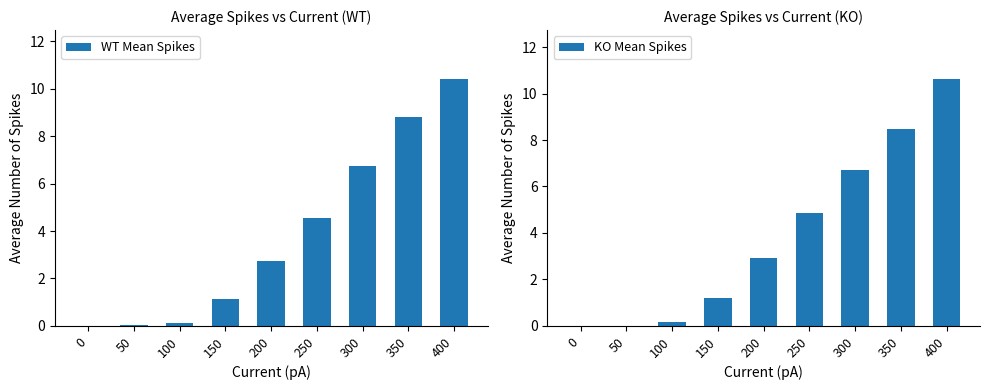

Reading left to right, transcribe all the data shown in this chart.

WT Mean Spikes: 0.0	0.0	0.1	1.1	2.7	4.6	6.7	8.8	10.4
KO Mean Spikes: 0.0	0.0	0.2	1.2	2.9	4.9	6.7	8.5	10.6